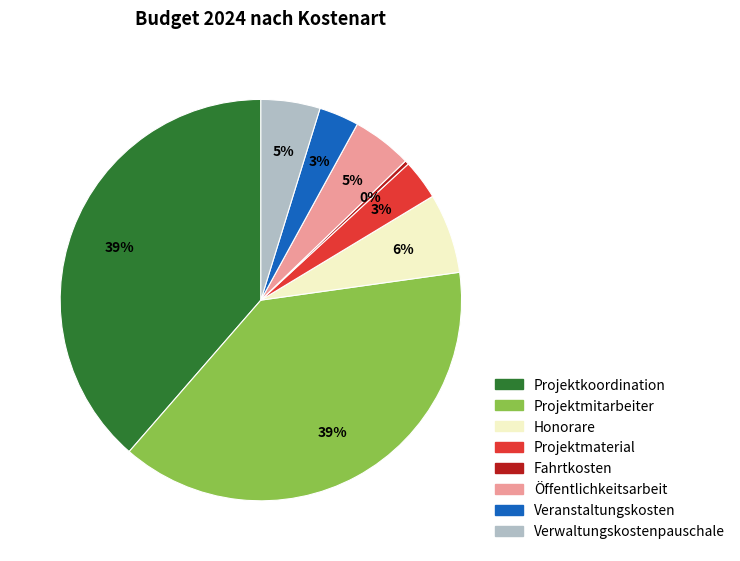

Is it true that Veranstaltungskosten is 13% of the pie?

False